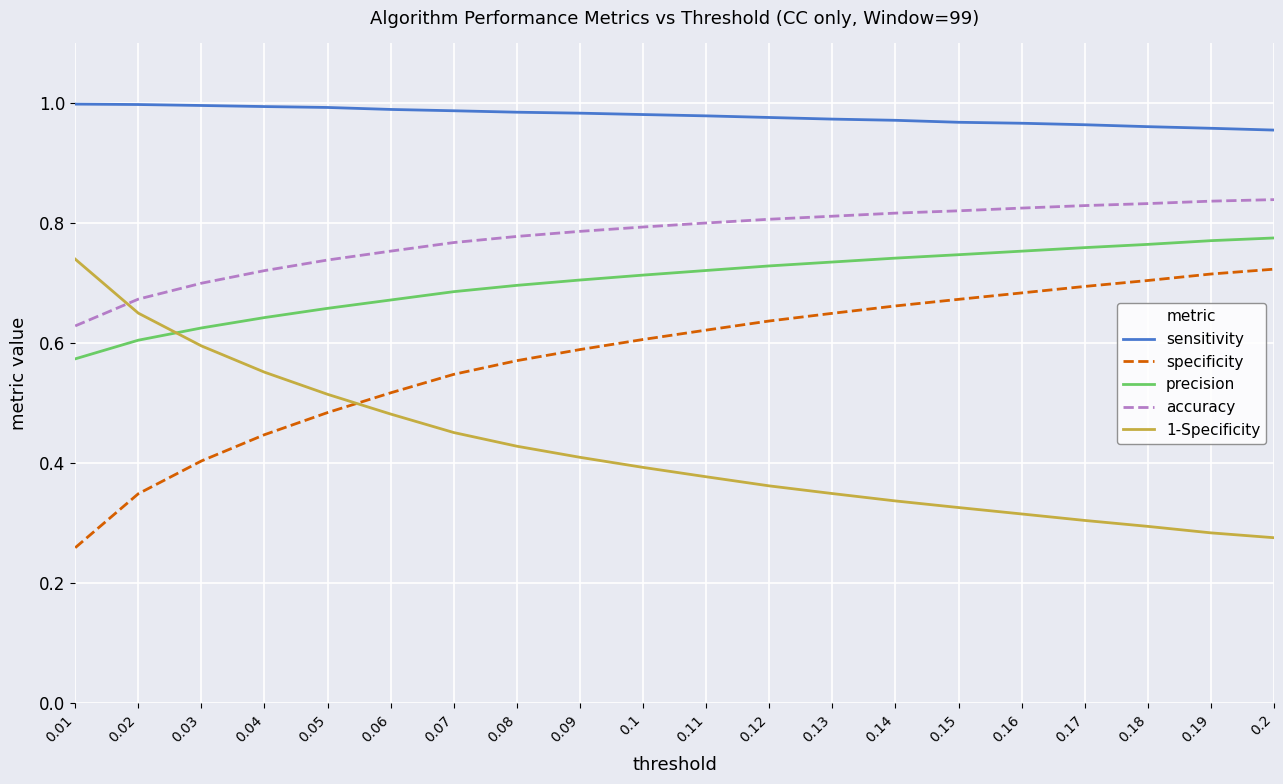

The precision series shows 1.0 at 0.09. True or false?

False